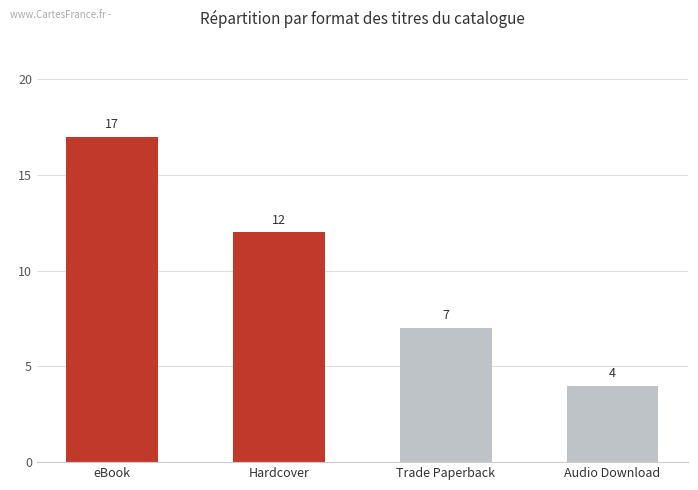

What is the difference between the values at eBook and Audio Download?

13